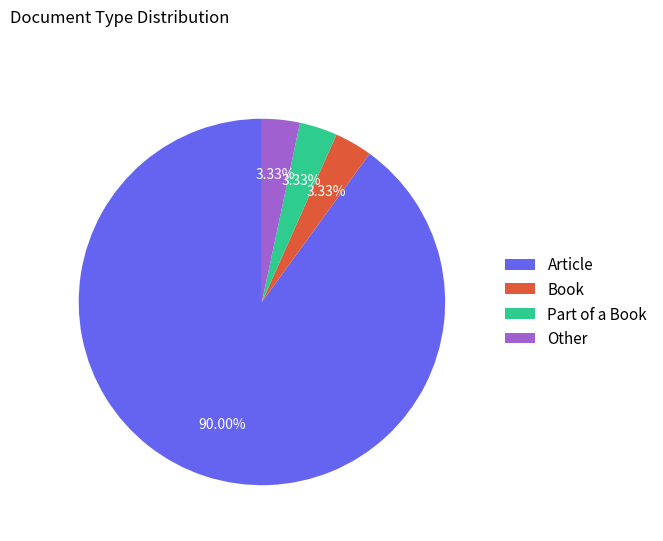

How many slices are in this pie chart?

4